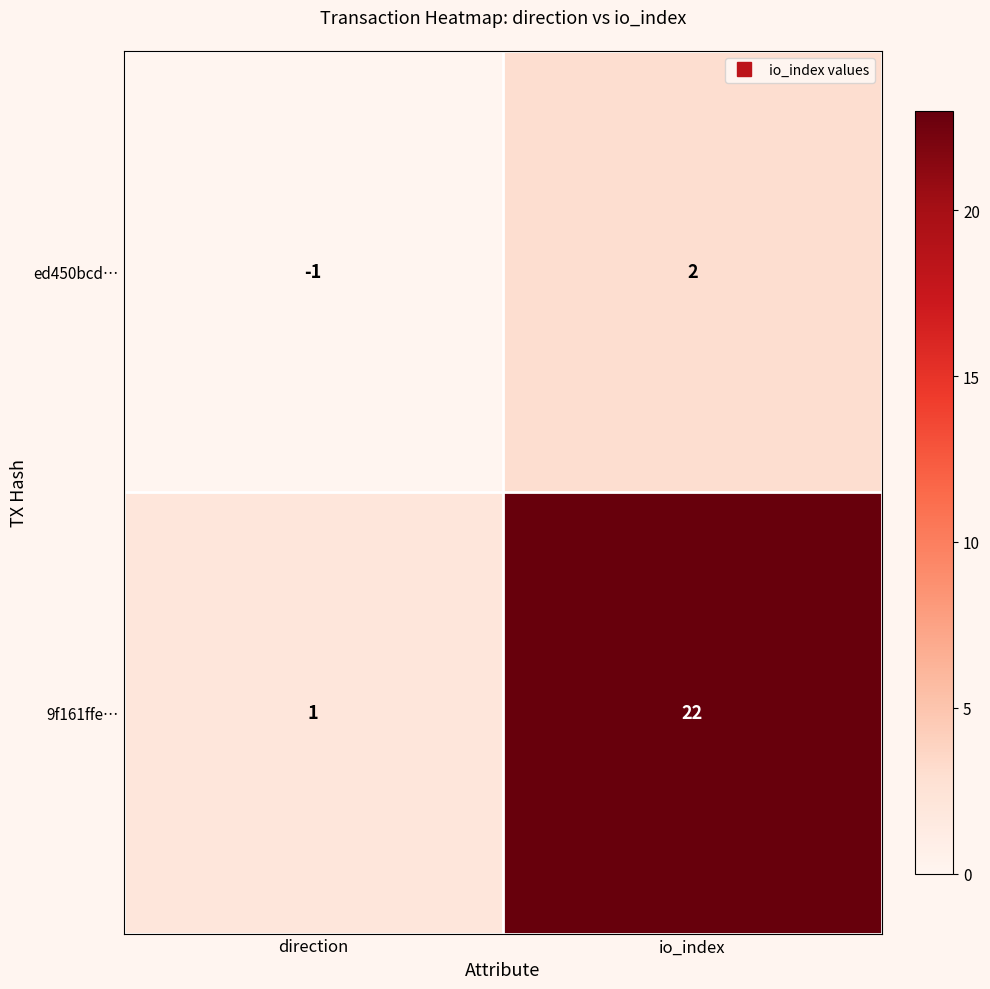

Is it true that ed450bcd… equals 3 at io_index?

False